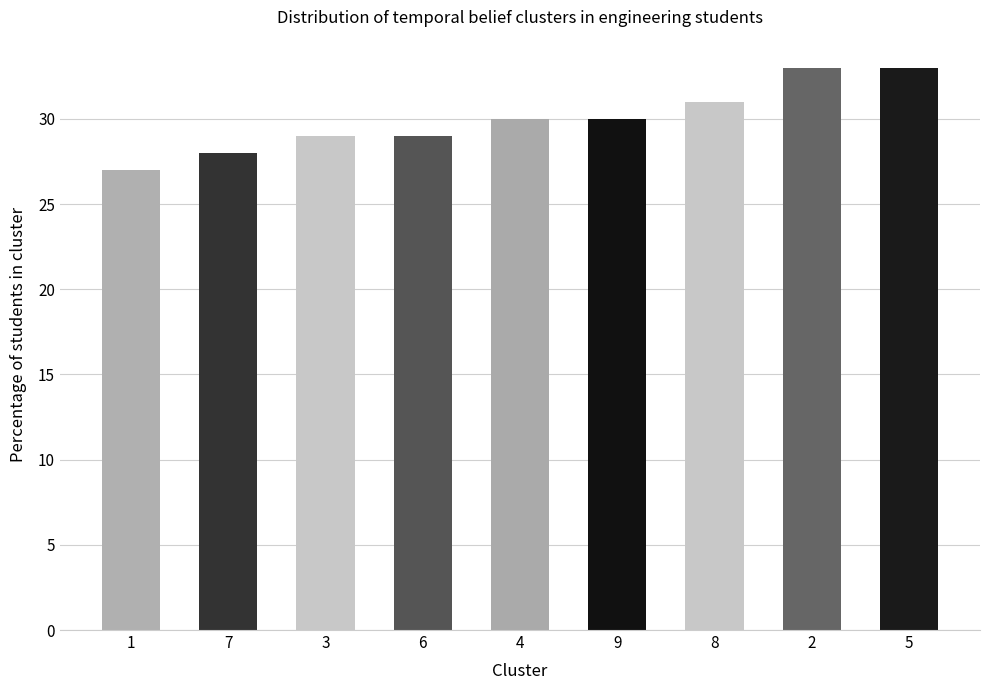

What is the sum of all values?

270